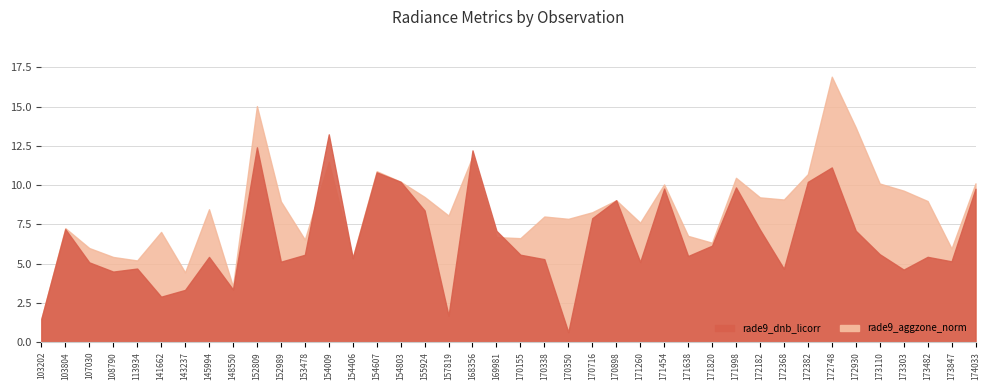

True or false: rade9_aggzone_norm and rade9_dnb_licorr cross at least once.

True